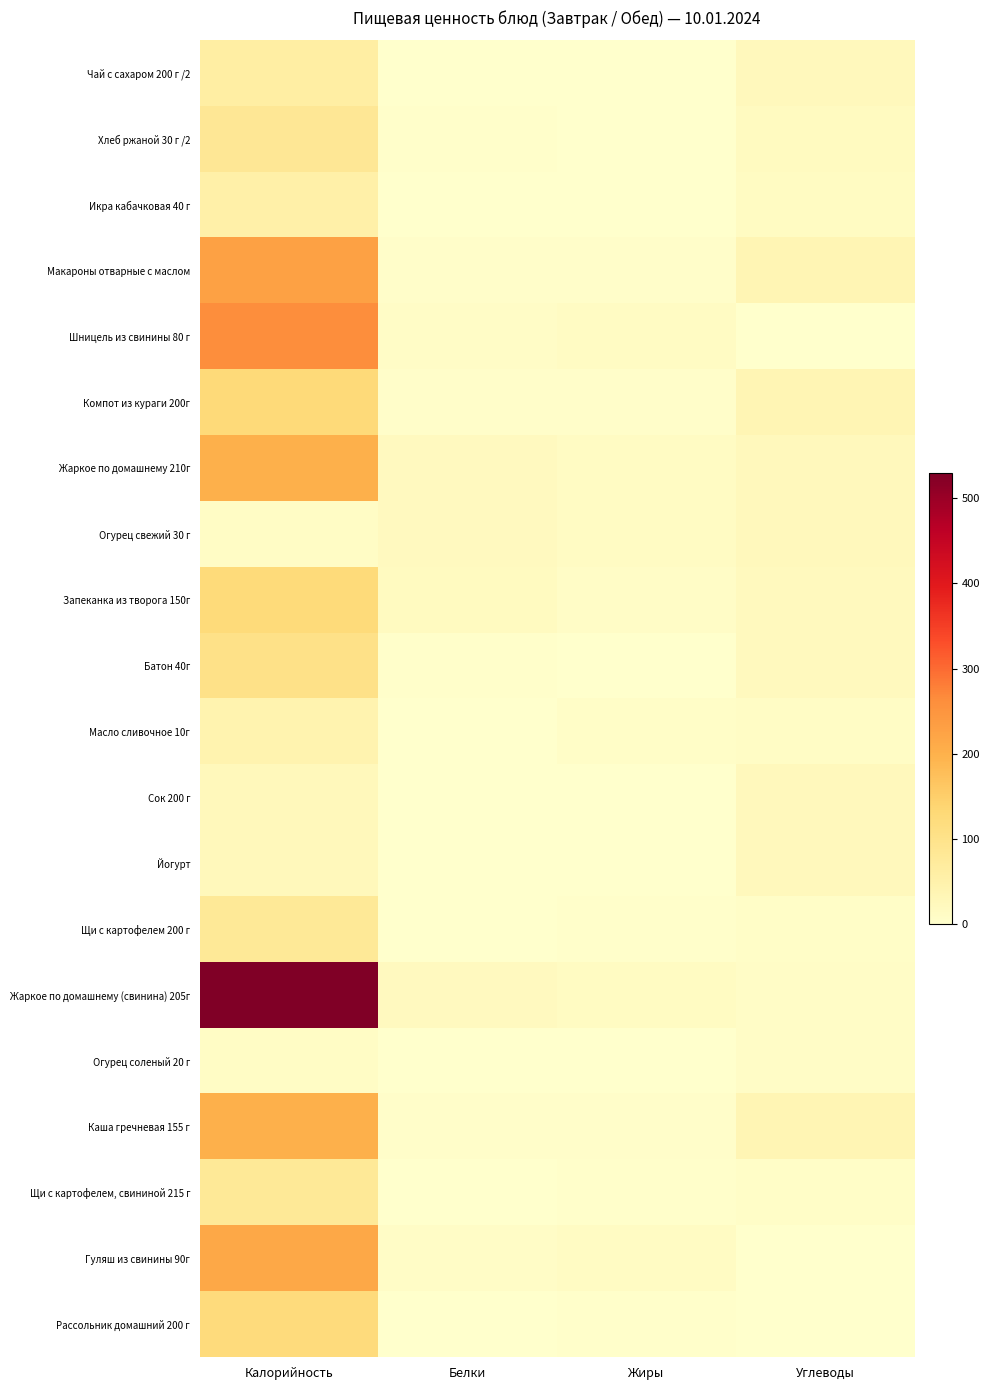

Which series has the largest total across all categories?

Жаркое по домашнему (свинина) 205г